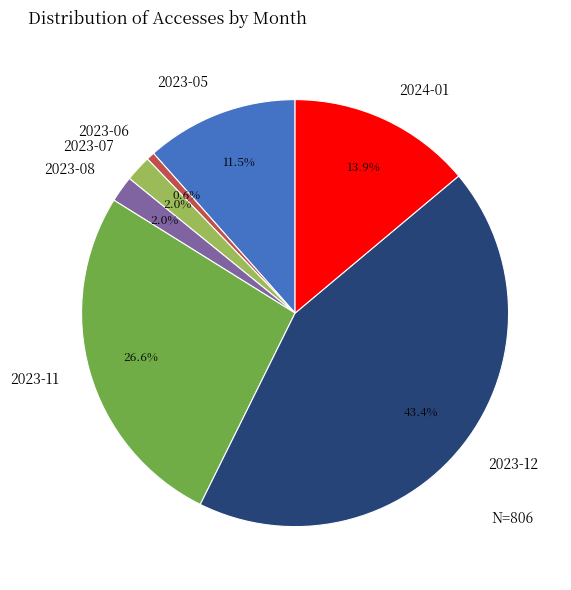

What percentage is the 2023-12 slice, to the nearest percent?

43%